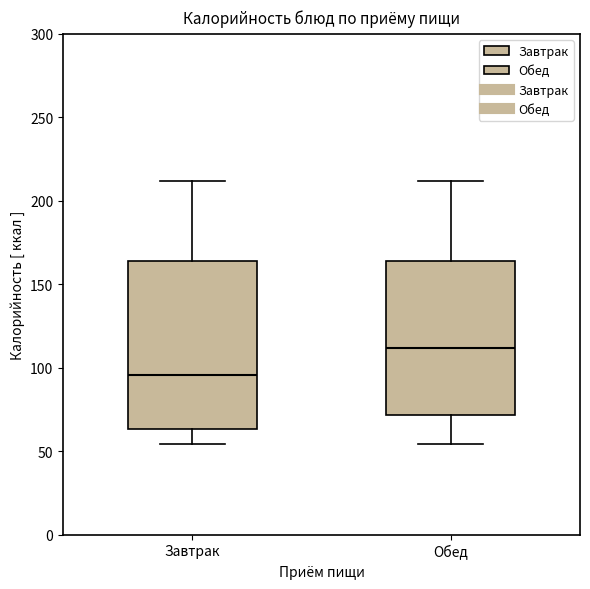

Which box is the tallest, from its lower edge to its upper edge?

Завтрак